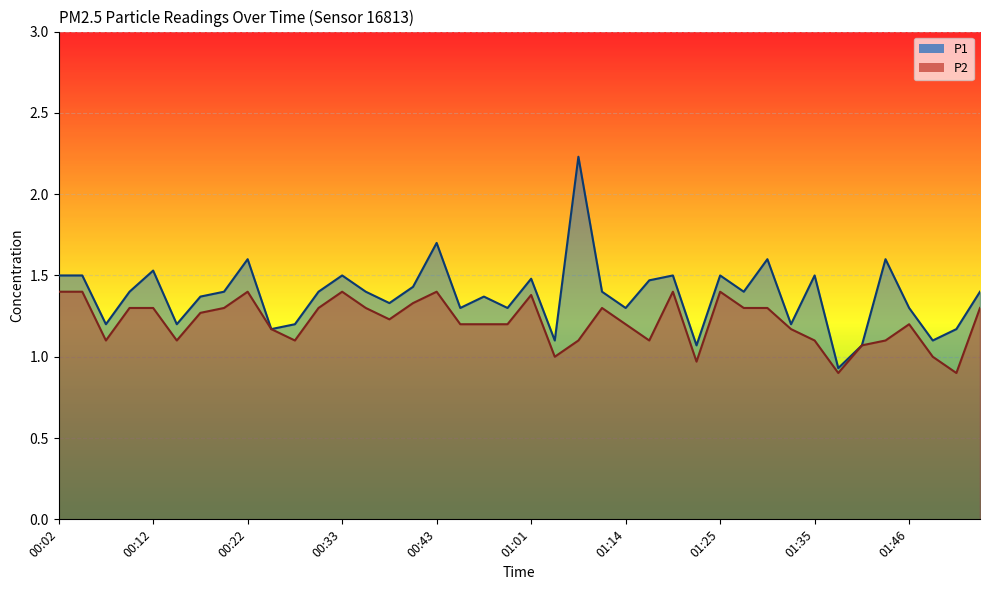

Rank the series by their maximum value, from highest to lowest.

P1, P2